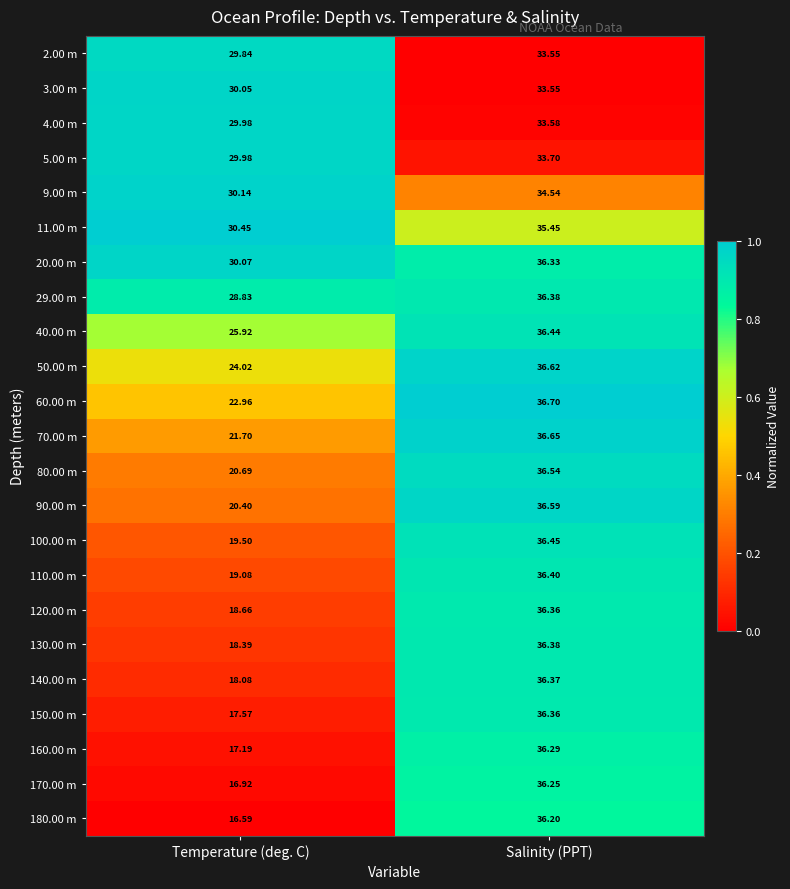

Where does the 29.00 m series first go above 36?

Salinity (PPT)